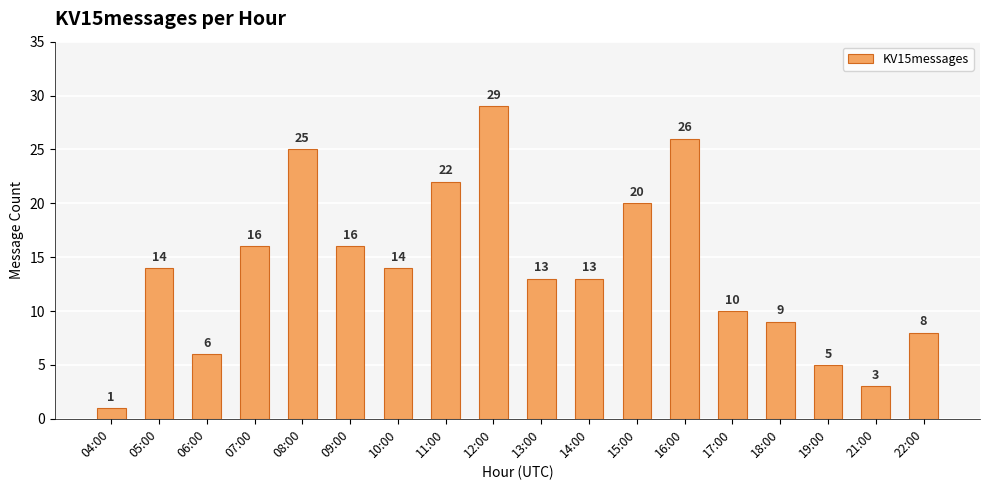

What is the difference between the maximum and minimum values?

28